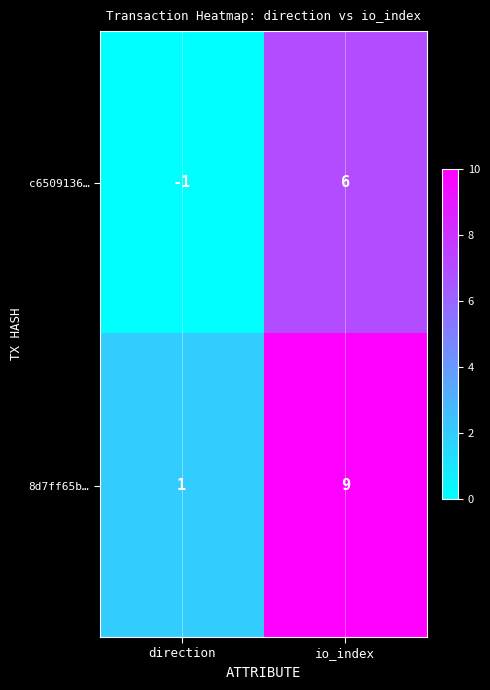

True or false: 8d7ff65b… has a value of 3 at io_index.

False